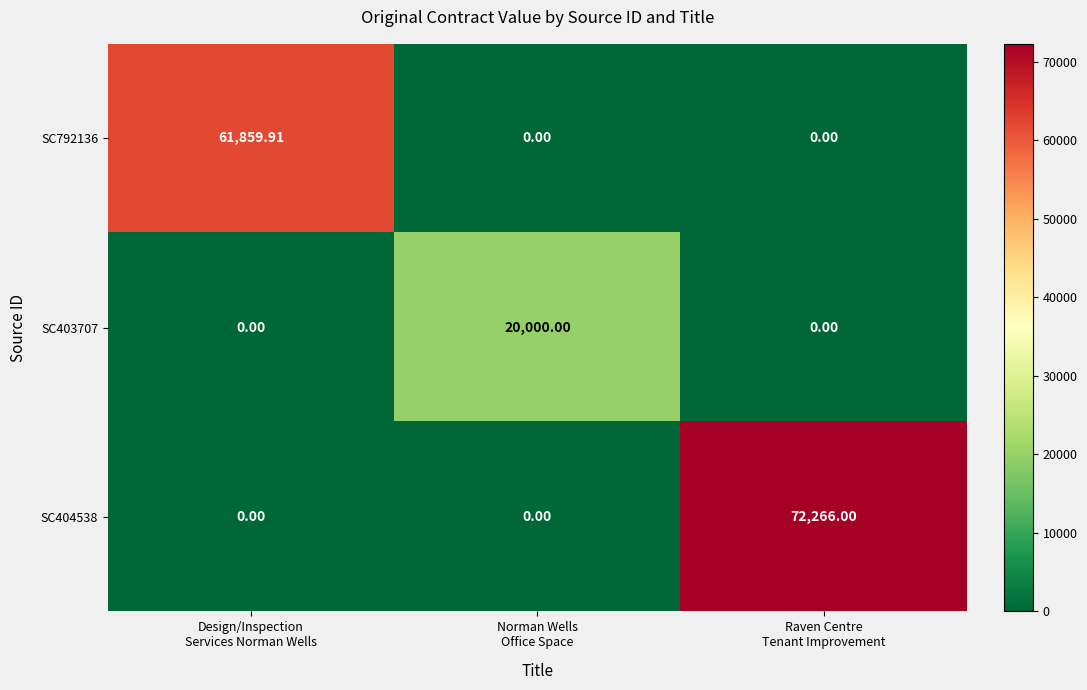

How many data points in SC792136 are above 0?

1